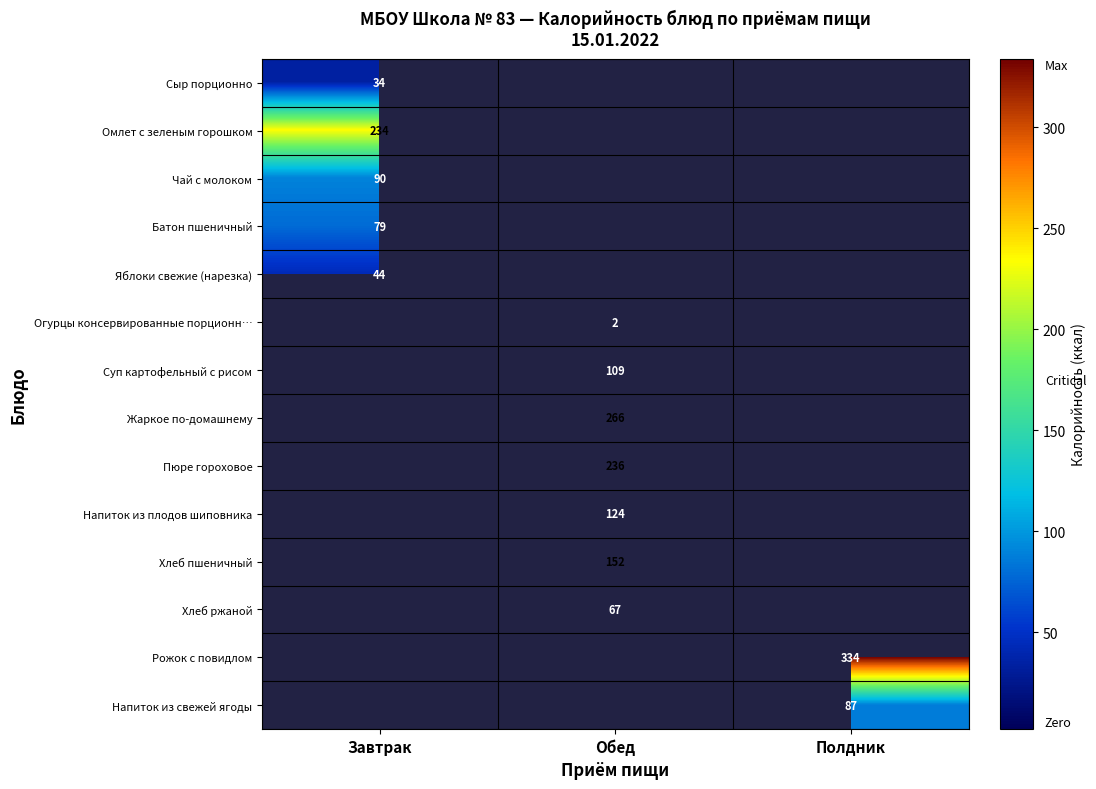

True or false: Чай с молоком has a value of 122 at Завтрак.

False